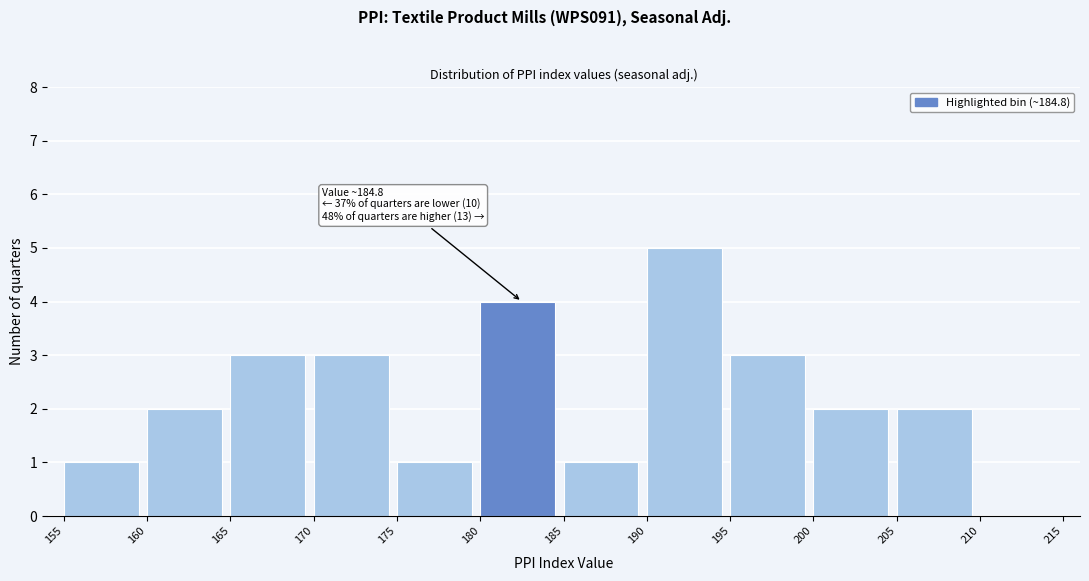

Which range on the x-axis has the tallest bar?

190 to 195